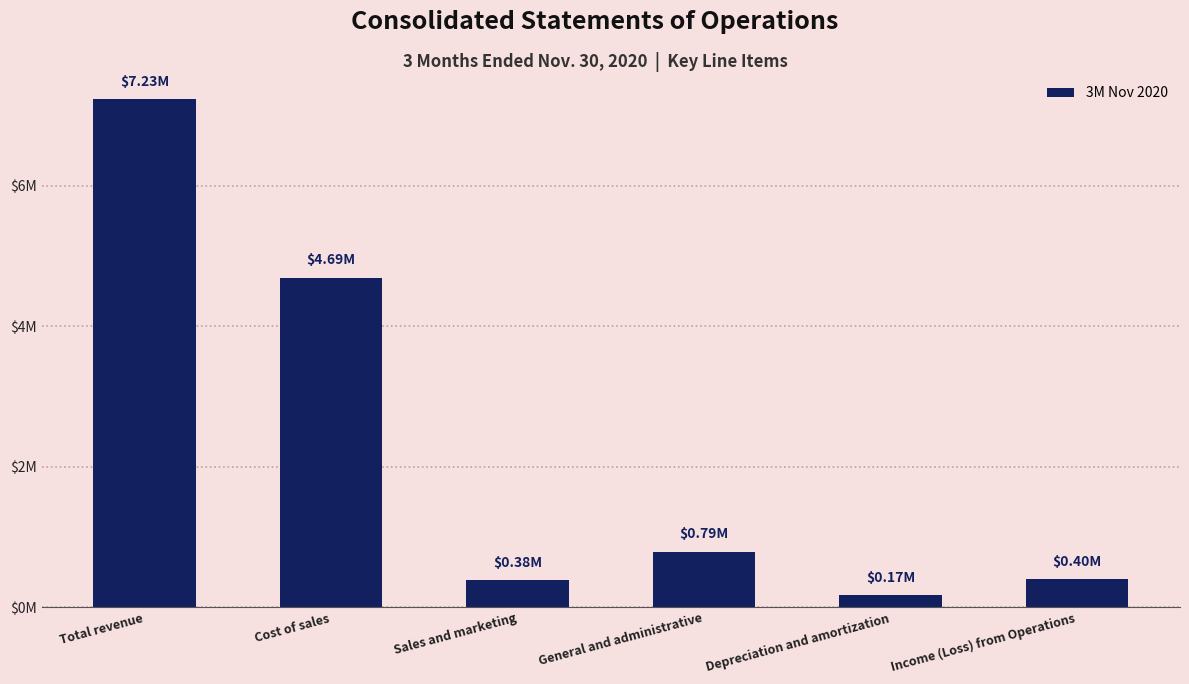

The chart shows a value of 4688011 at Cost of sales. True or false?

True